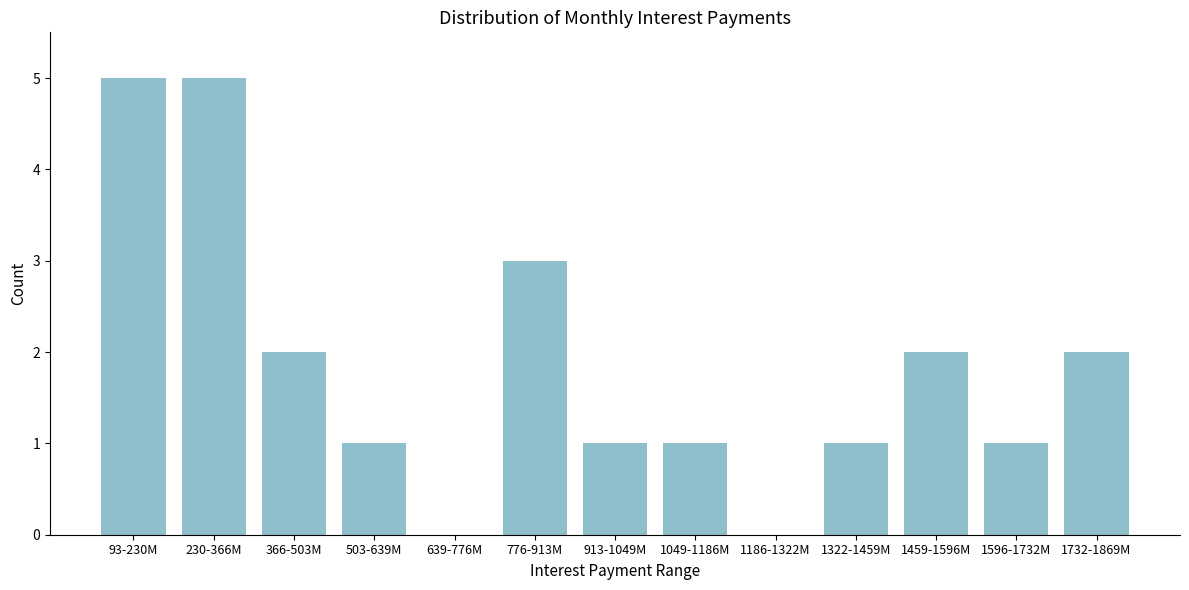

Reading left to right, list all the values displayed in this chart.

93-230M=5	230-366M=5	366-503M=2	503-639M=1	639-776M=0	776-913M=3	913-1049M=1	1049-1186M=1	1186-1322M=0	1322-1459M=1	1459-1596M=2	1596-1732M=1	1732-1869M=2